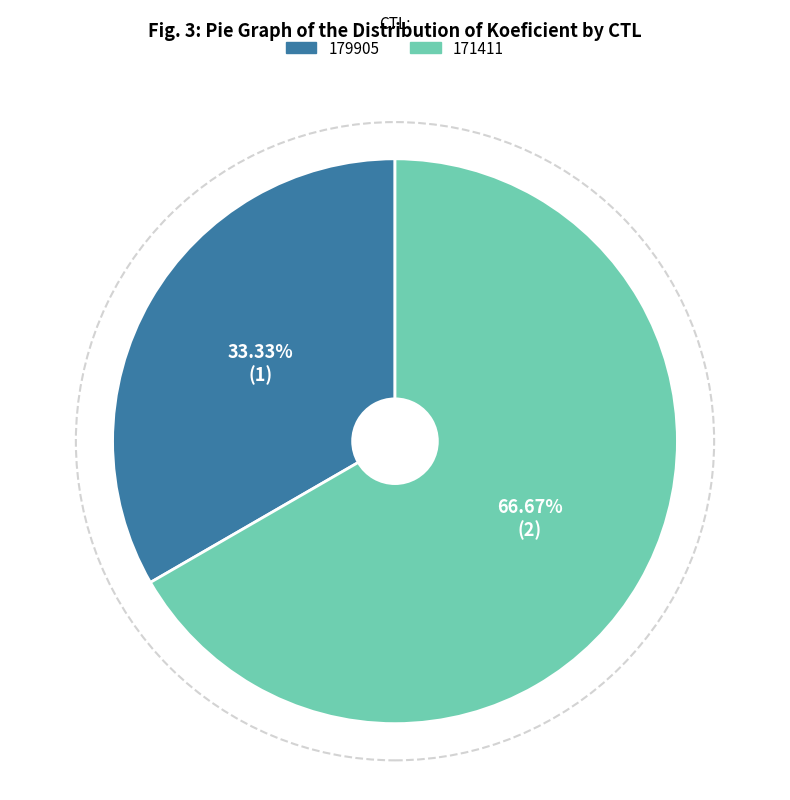

Count the number of slices in the pie.

2